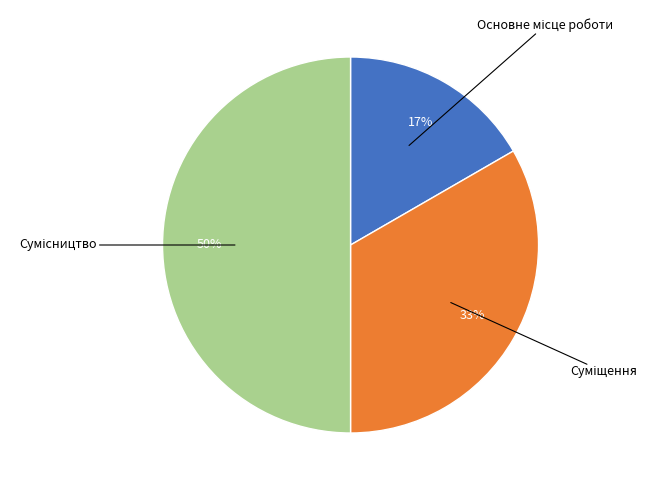

To the nearest percent, what is the difference between the largest and smallest slice percentages?

33%